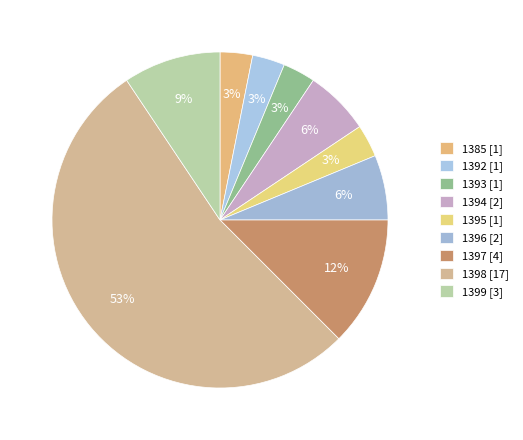

Approximately how many times larger is the value at 1399 compared to 1398?

0.2